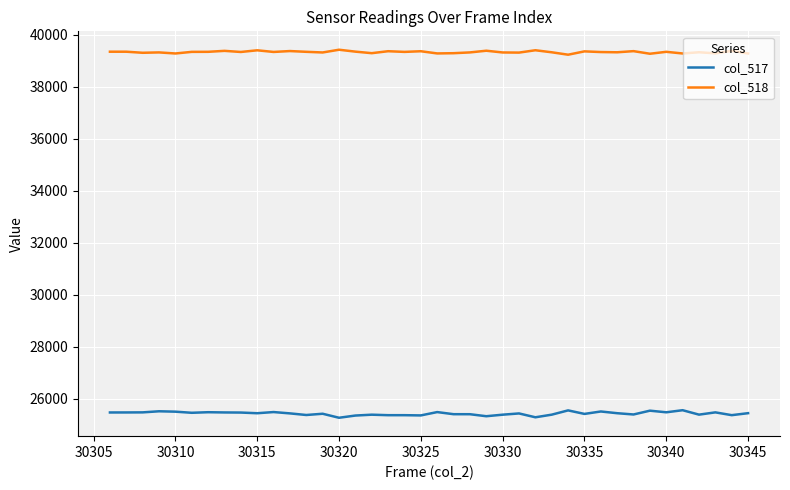

True or false: col_517 and col_518 cross at least once.

False